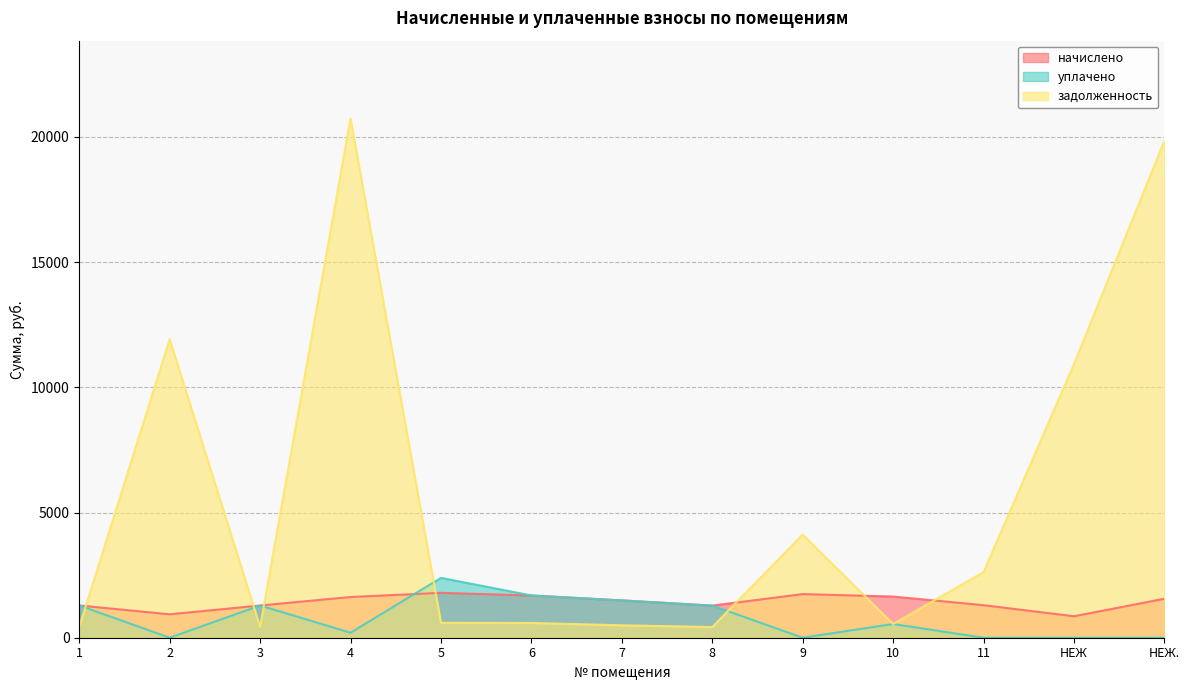

Rank the series by their maximum value, from lowest to highest.

начислено, уплачено, задолженность